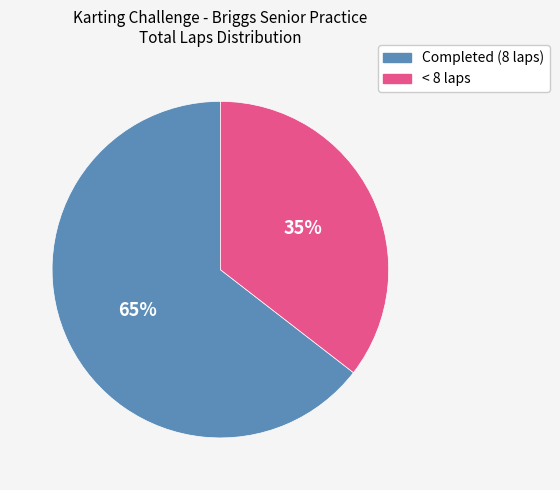

To the nearest percent, what is the average slice percentage?

50%